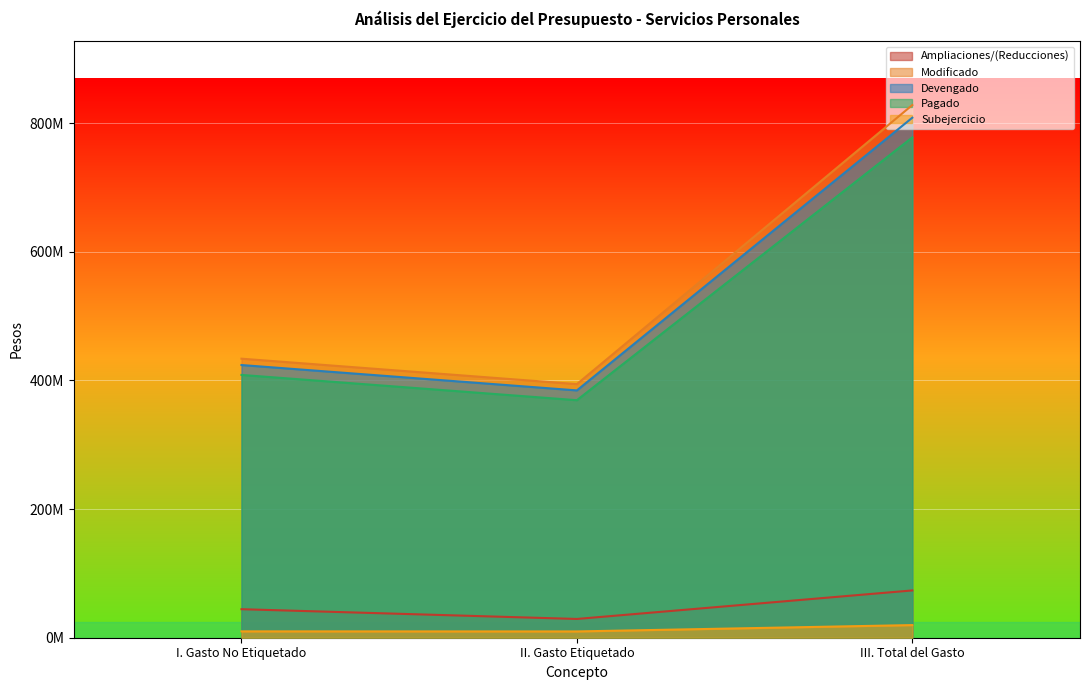

What is the value of the Ampliaciones/(Reducciones) point at the 2nd from the left?

29166051.0